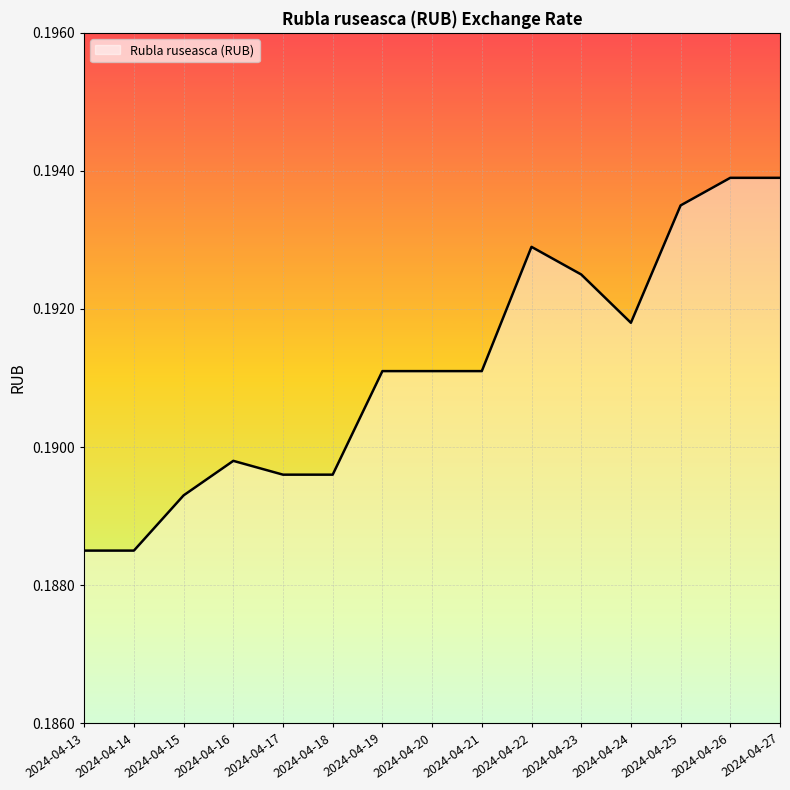

Between 2024-04-23 and 2024-04-26, which is larger?

2024-04-26